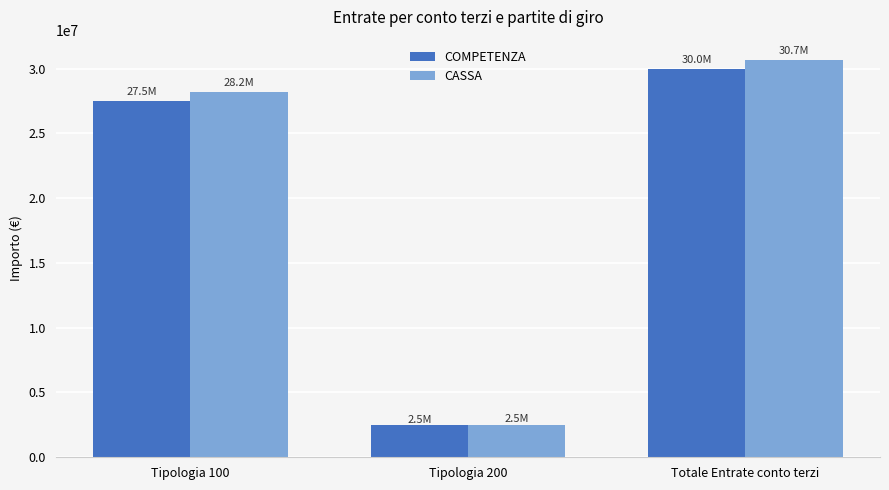

How many data points does each series have?

3